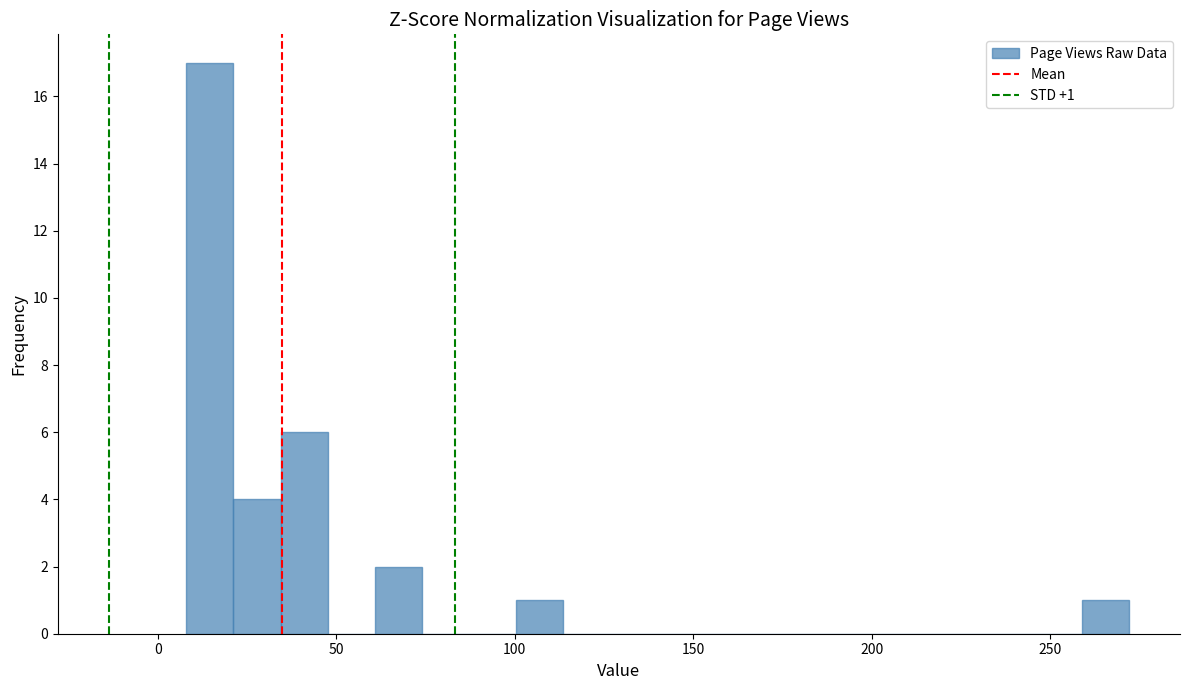

Read against the x-axis, roughly where is the centre of the tallest bar?

15